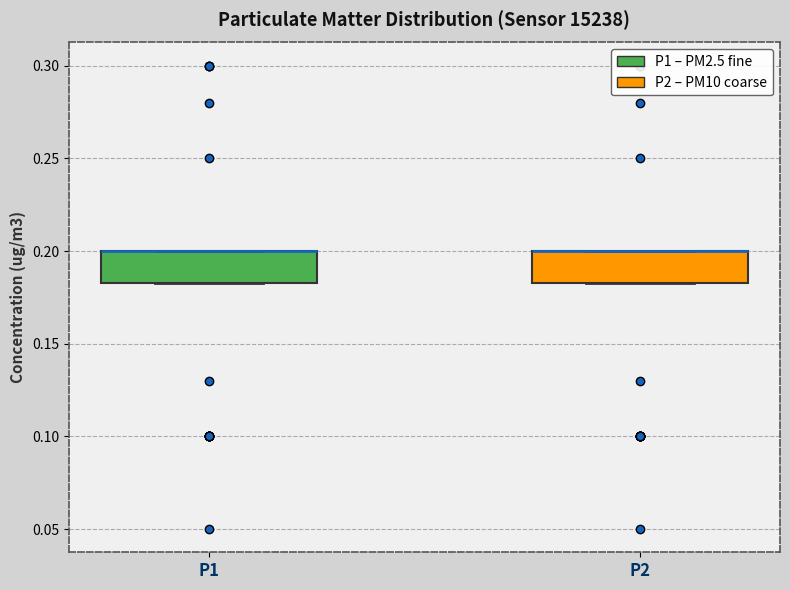

Reading left to right, read every box against the y-axis: the position of its median line, the range the box covers, and the ends of its whiskers. The values are not printed on the chart, so give them approximately, as read against the axis.

P1: median 0.200 (drawn on the box's upper edge), box 0.185 to 0.200, whiskers 0.185 to 0.200
P2: median 0.200 (drawn on the box's upper edge), box 0.185 to 0.200, whiskers 0.185 to 0.200